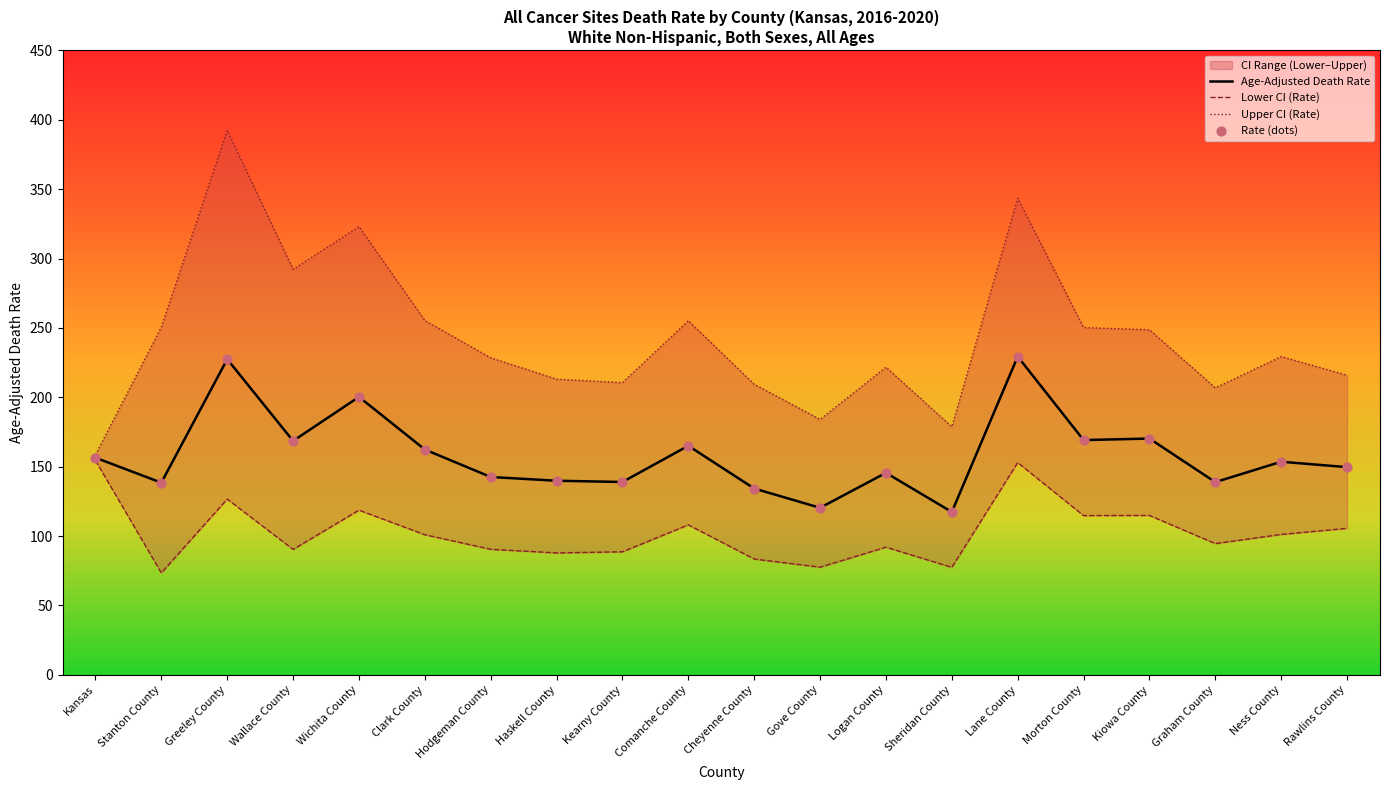

Which series contains the lowest Y value?

Lower CI (Rate)